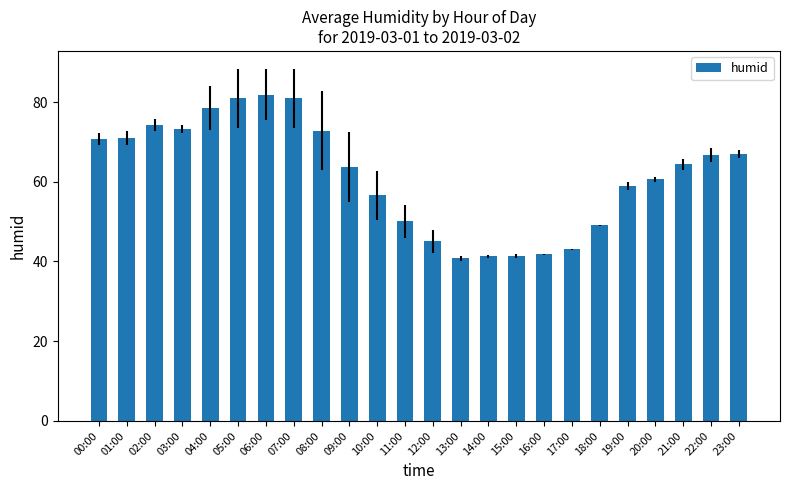

What position from the right is 04:00?

20